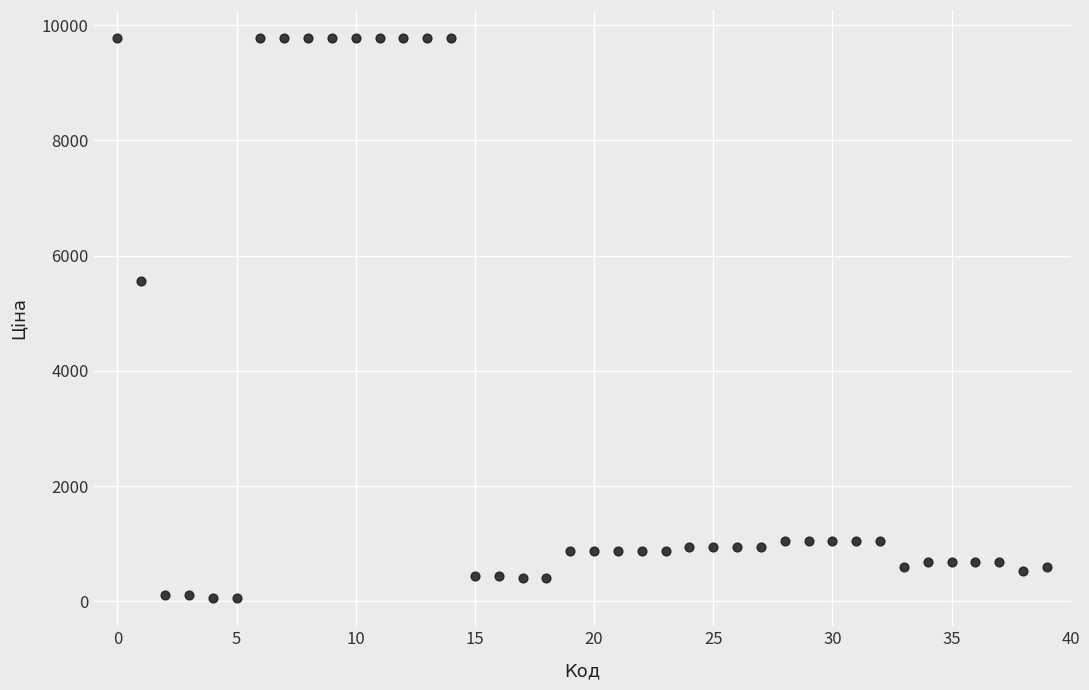

What Y value in the scatter plot is closest to 4915?

5560.3